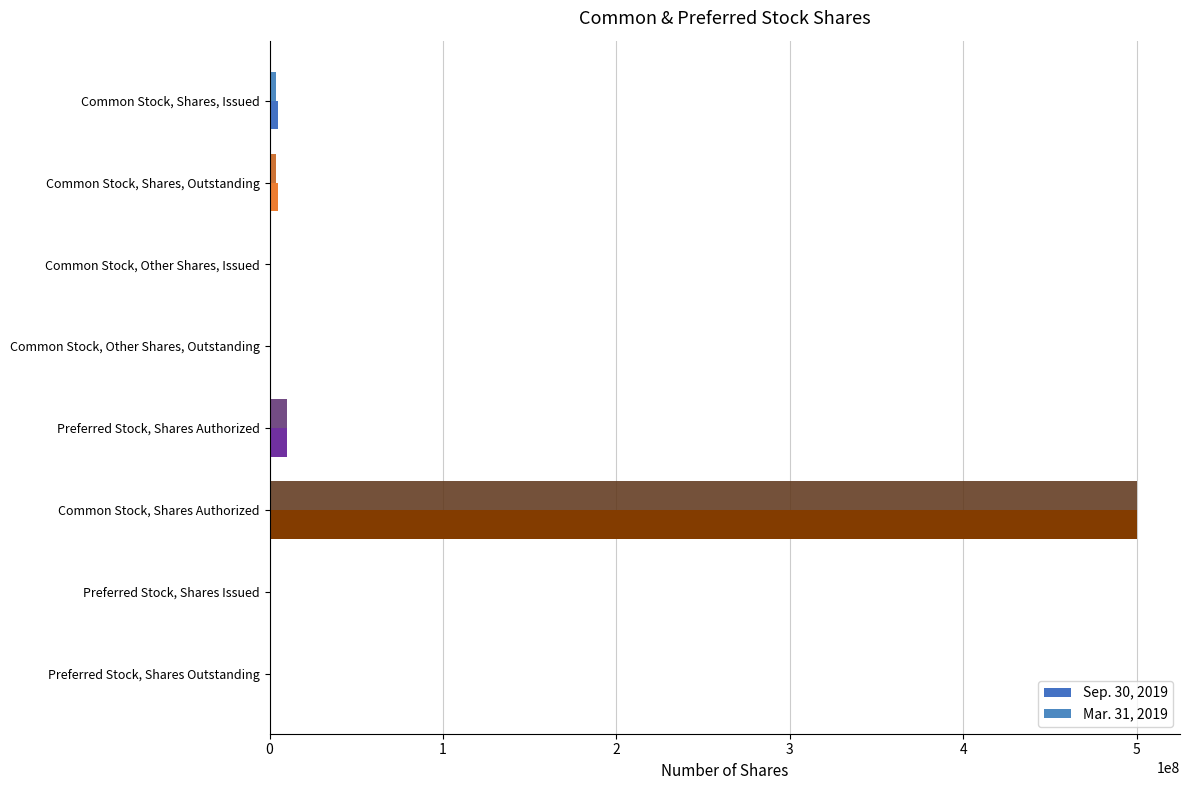

Rank the categories by Sep. 30, 2019 value from lowest to highest.

Preferred Stock, Shares Issued, Preferred Stock, Shares Outstanding, Common Stock, Other Shares, Issued, Common Stock, Other Shares, Outstanding, Common Stock, Shares, Issued, Common Stock, Shares, Outstanding, Preferred Stock, Shares Authorized, Common Stock, Shares Authorized